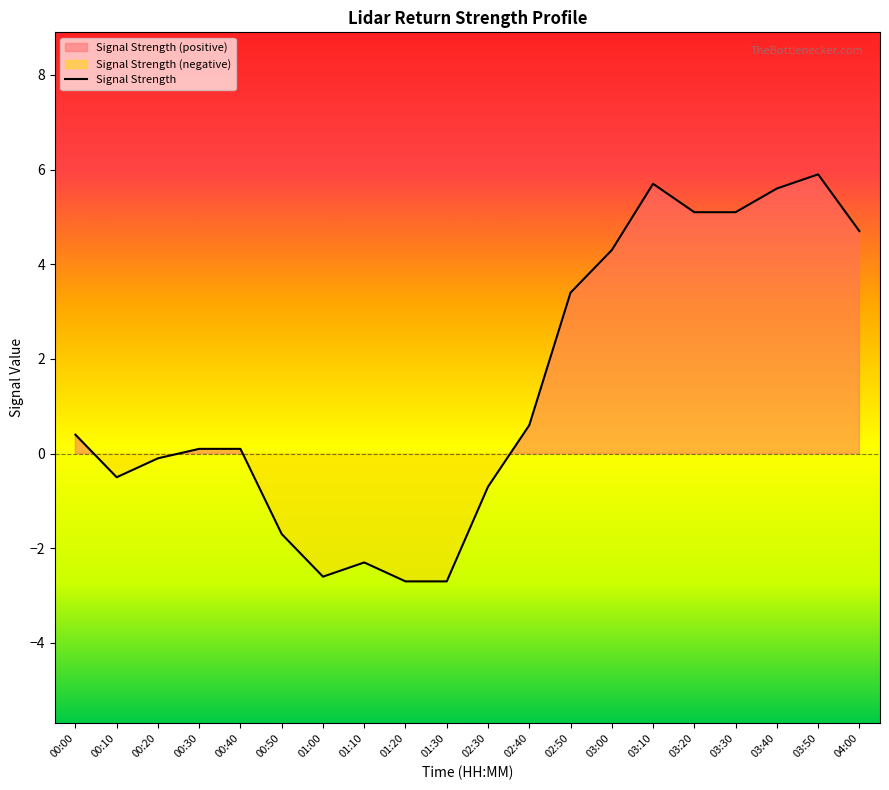

Which label corresponds to the largest value in the chart?

03:50